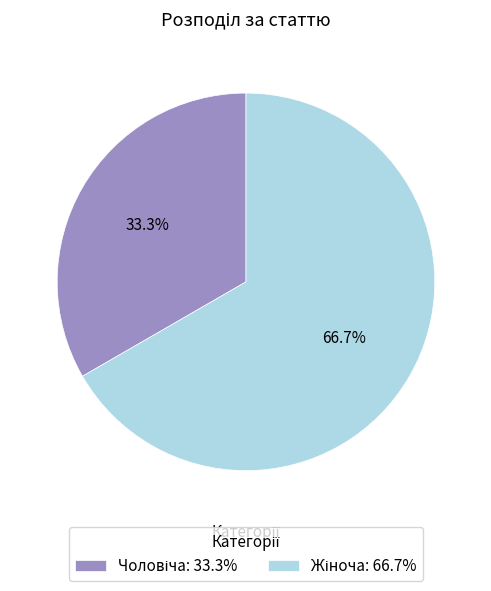

Is there a majority slice in this chart?

Yes